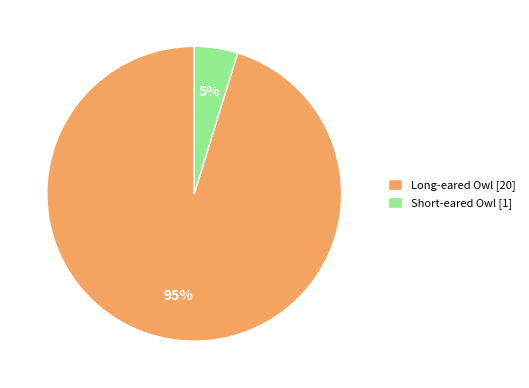

Which slice represents more than half of the pie?

Long-eared Owl [20]